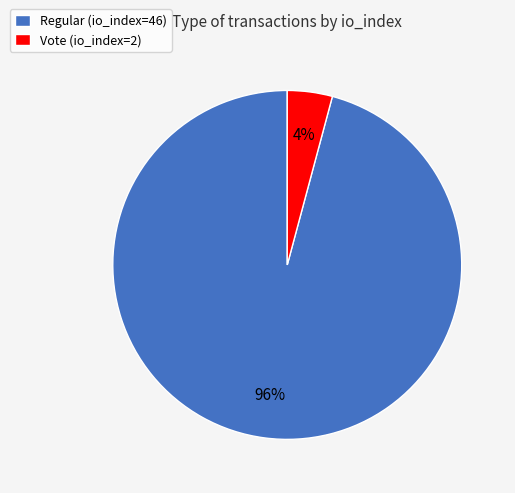

What is the majority slice?

Regular (io_index=46)